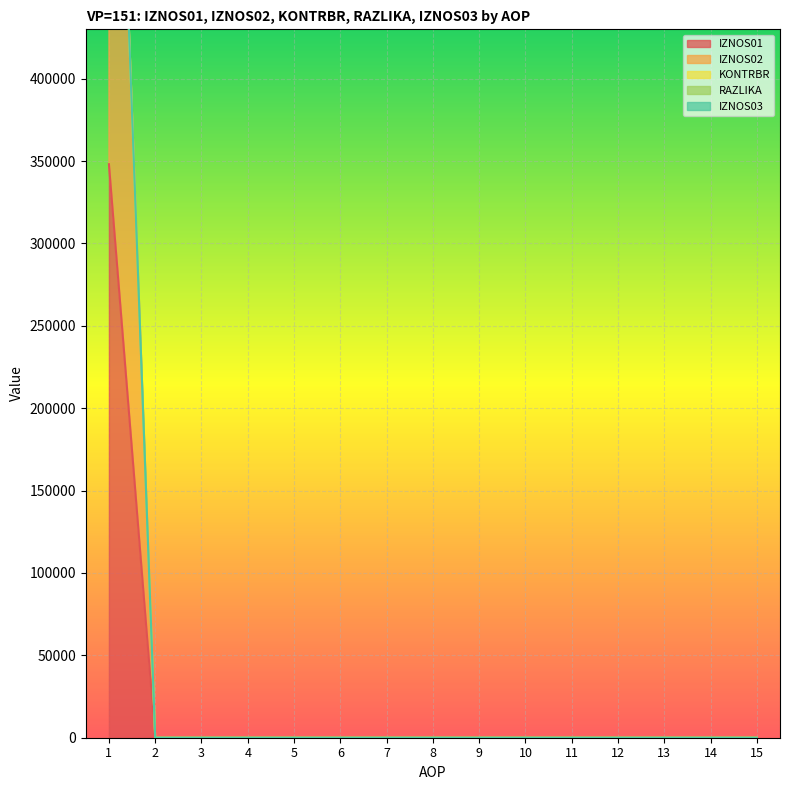

Between 4 and 10, which is larger?

4